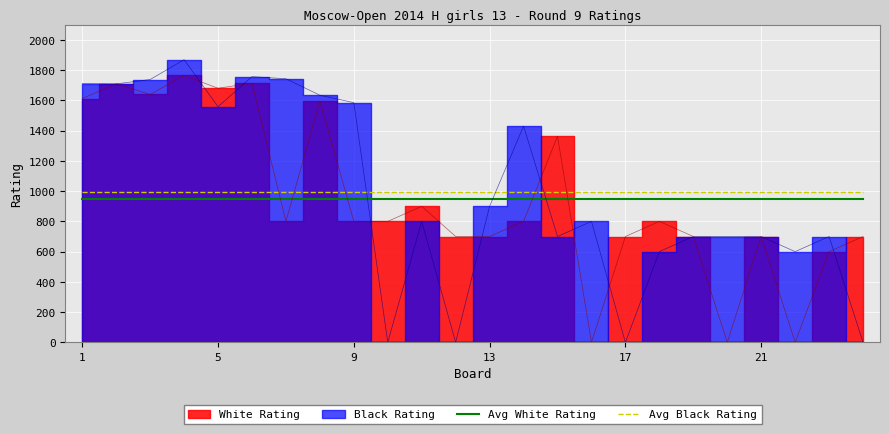

Rank the series by their average value, from highest to lowest.

Avg Black Rating, Avg White Rating